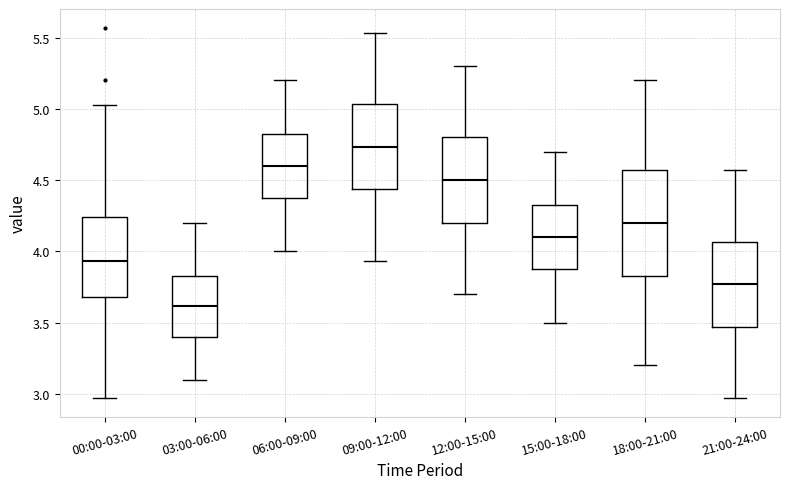

Reading left to right, read every box against the y-axis: the position of its median line, the range the box covers, and the ends of its whiskers. The values are not printed on the chart, so give them approximately, as read against the axis.

00:00-03:00: median 3.95, box 3.70 to 4.25, whiskers 2.95 to 5.05
03:00-06:00: median 3.60, box 3.40 to 3.85, whiskers 3.10 to 4.20
06:00-09:00: median 4.60, box 4.40 to 4.85, whiskers 4.00 to 5.20
09:00-12:00: median 4.75, box 4.45 to 5.05, whiskers 3.95 to 5.55
12:00-15:00: median 4.50, box 4.20 to 4.80, whiskers 3.70 to 5.30
15:00-18:00: median 4.10, box 3.90 to 4.35, whiskers 3.50 to 4.70
18:00-21:00: median 4.20, box 3.85 to 4.55, whiskers 3.20 to 5.20
21:00-24:00: median 3.75, box 3.45 to 4.05, whiskers 2.95 to 4.55